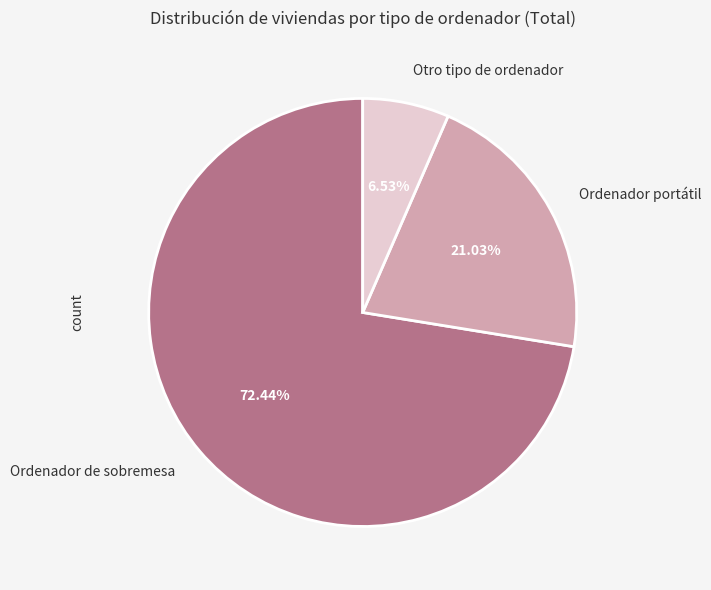

Rank the categories by value from lowest to highest.

Otro tipo de ordenador, Ordenador portátil, Ordenador de sobremesa